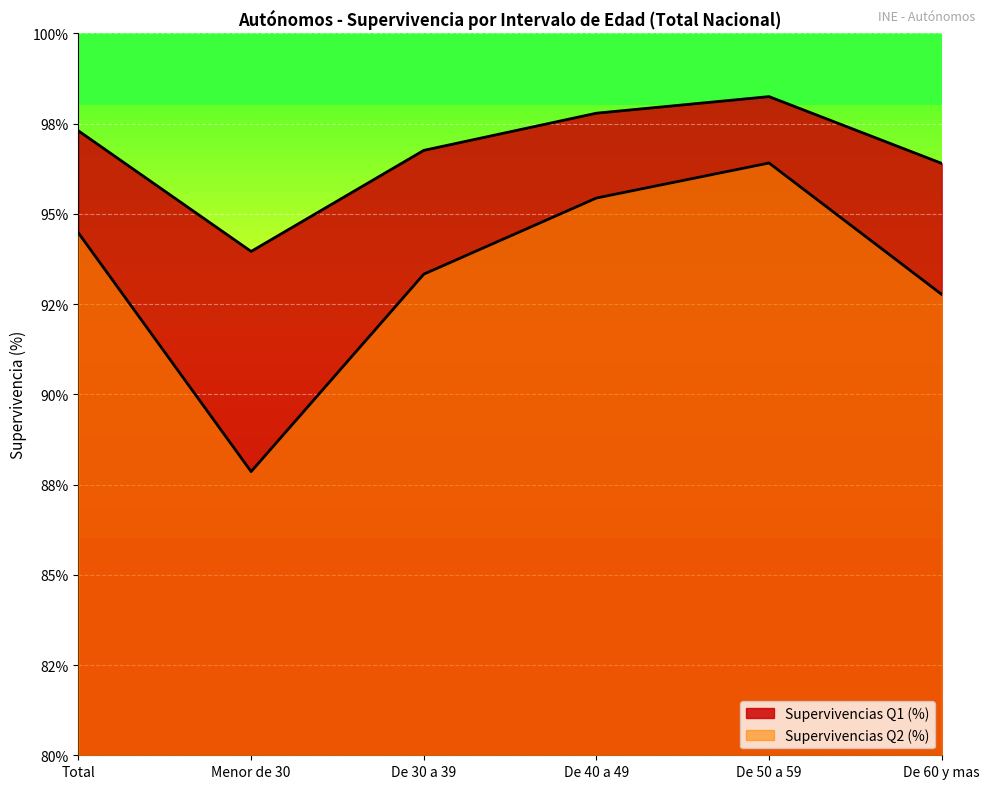

Rank the categories by Supervivencias Q2 (%) value from lowest to highest.

Menor de 30, De 60 y mas, De 30 a 39, Total, De 40 a 49, De 50 a 59